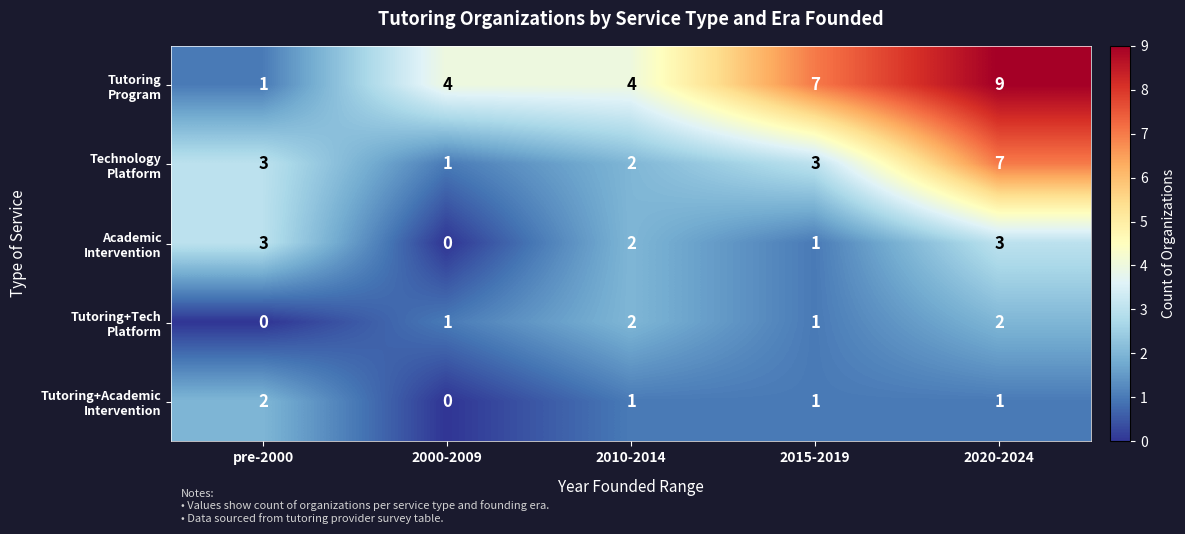

At which category is the sum across all series the highest?

2020-2024